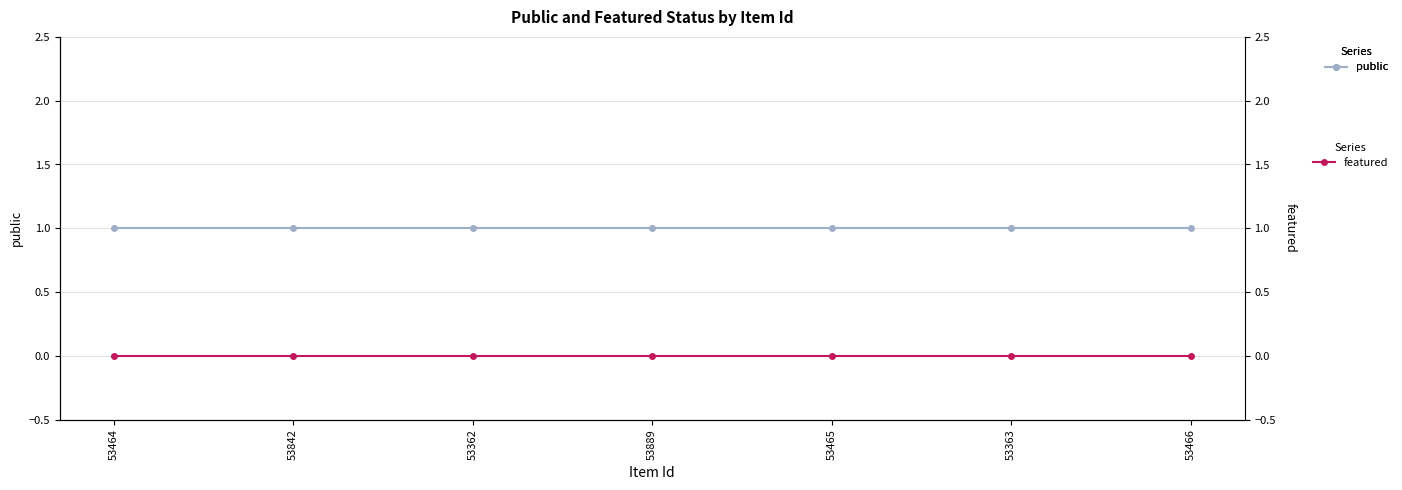

The public series shows 0 at 53363. True or false?

False